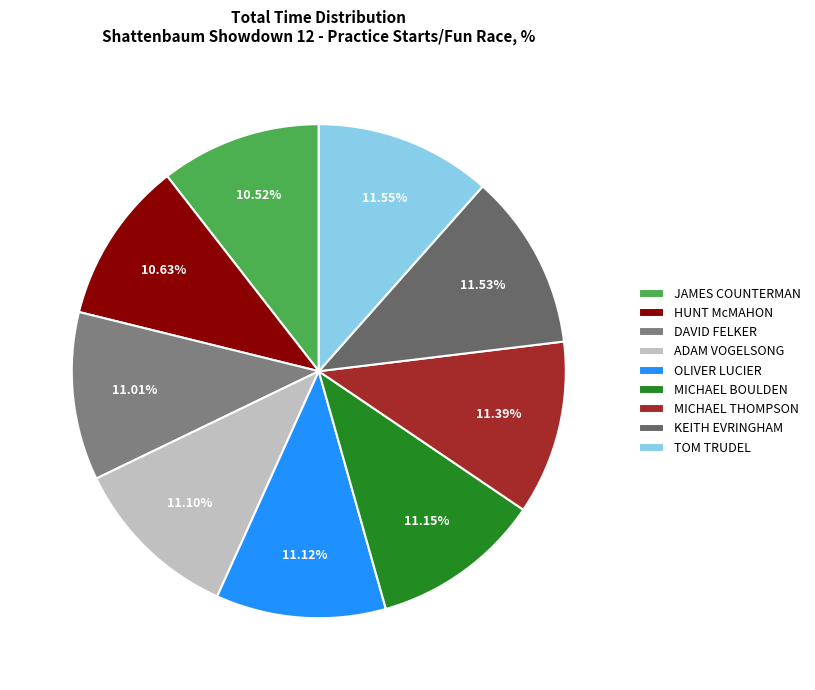

Between JAMES COUNTERMAN and MICHAEL BOULDEN, which is larger?

MICHAEL BOULDEN